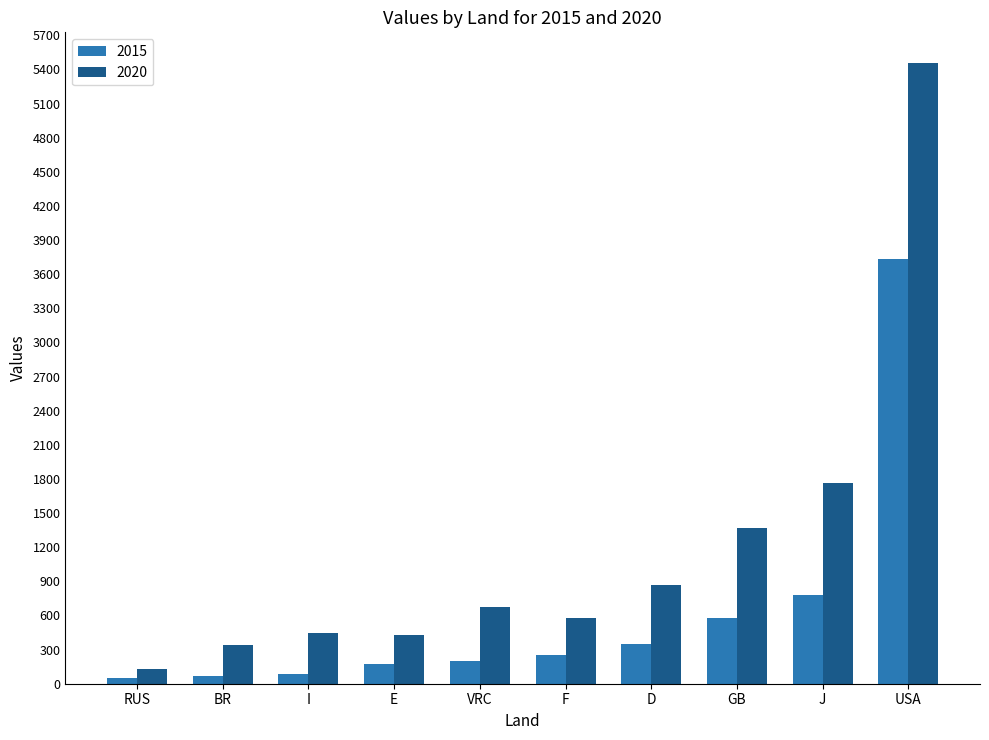

What is the difference between the highest and lowest values at D?

520